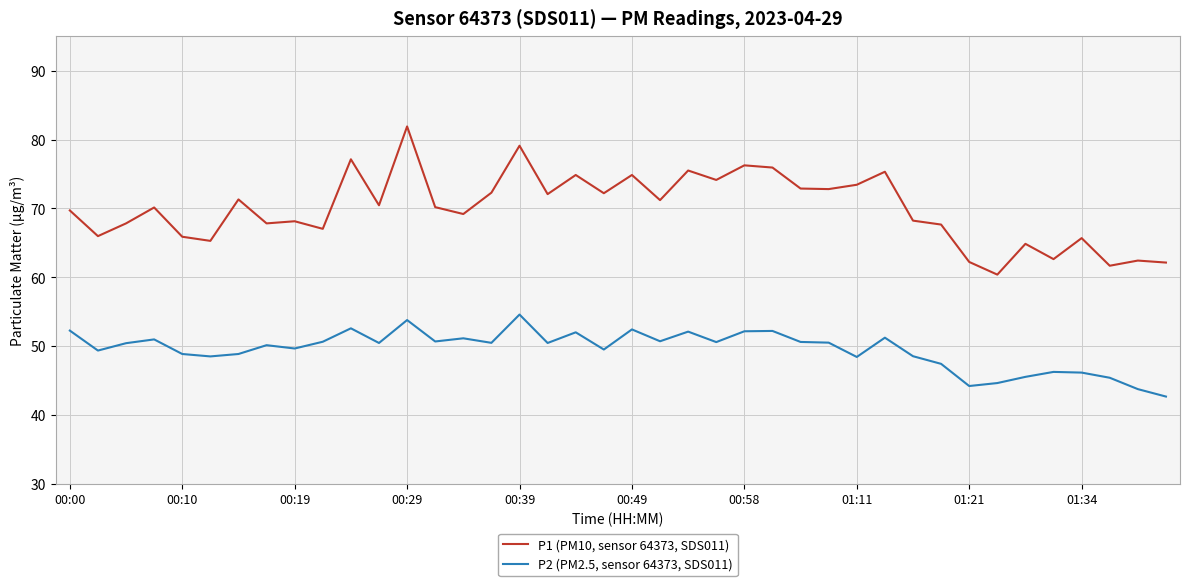

True or false: P2 (PM2.5, sensor 64373, SDS011) and P1 (PM10, sensor 64373, SDS011) intersect in this chart.

False